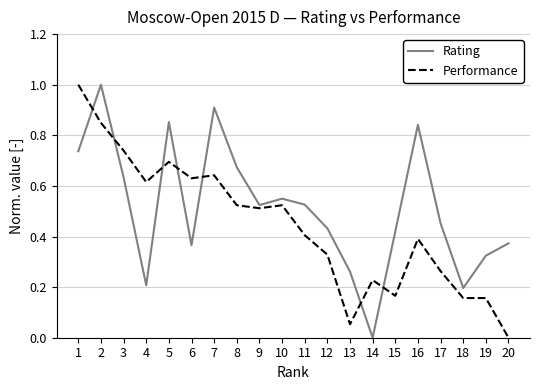

Rank the series at 9 from highest to lowest value.

Rating, Performance